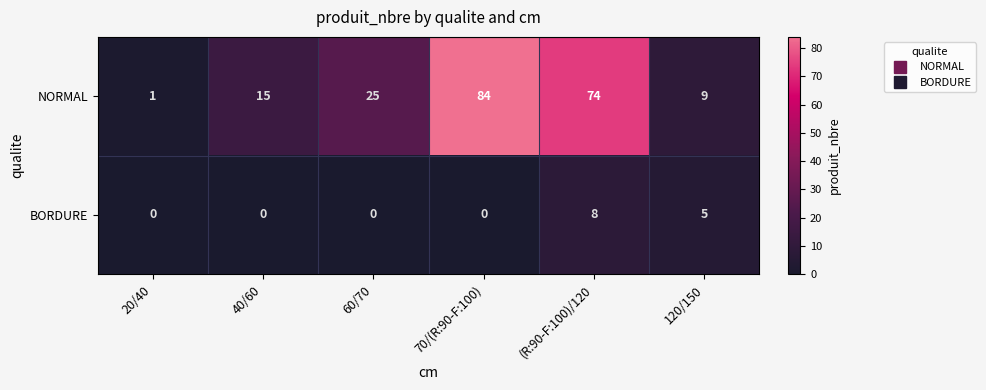

At which label is NORMAL closest to 42?

60/70